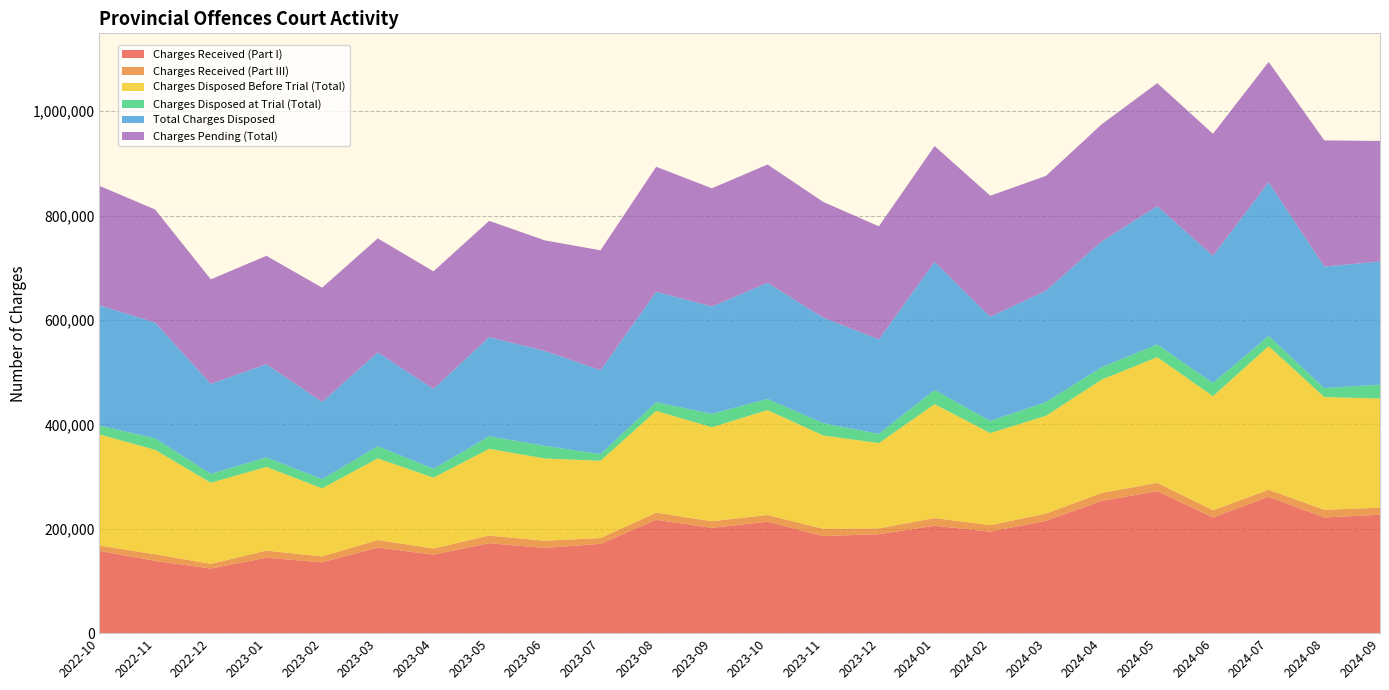

Reading left to right, extract all data points from this chart.

Charges Received (Part I): 157777	138447	123860	144584	135688	164029	150493	172343	163310	171177	217199	201840	213582	186068	189715	205862	194553	215316	253457	272111	221718	261244	221632	226904
Charges Received (Part III): 10051	12667	8965	13652	11250	14419	11732	14637	13815	11043	13564	12697	12795	13882	11080	14686	12385	13812	15155	15980	13808	13543	14816	13376
Charges Disposed Before Trial (Total): 213040	200173	155468	160294	130557	156459	135712	166270	157663	148103	195140	179995	201070	178894	163366	218308	176449	187313	217150	240761	218563	275203	216021	209217
Charges Disposed at Trial (Total): 17166	21850	16972	18264	17483	23368	17138	23899	24201	12715	16569	25659	21422	23474	17712	27072	23200	26180	23826	24288	25213	19488	17078	26651
Total Charges Disposed: 230206	222023	172440	178558	148040	179827	152850	190169	181864	160818	211709	205654	222492	202368	181078	245380	199649	213493	240976	265049	243776	294691	233099	235868
Charges Pending (Total): 228864	216719	200259	207670	219031	218384	225365	222781	211800	229792	239493	226611	226658	221660	216621	222125	231991	220166	224371	235763	233748	230479	241587	231152